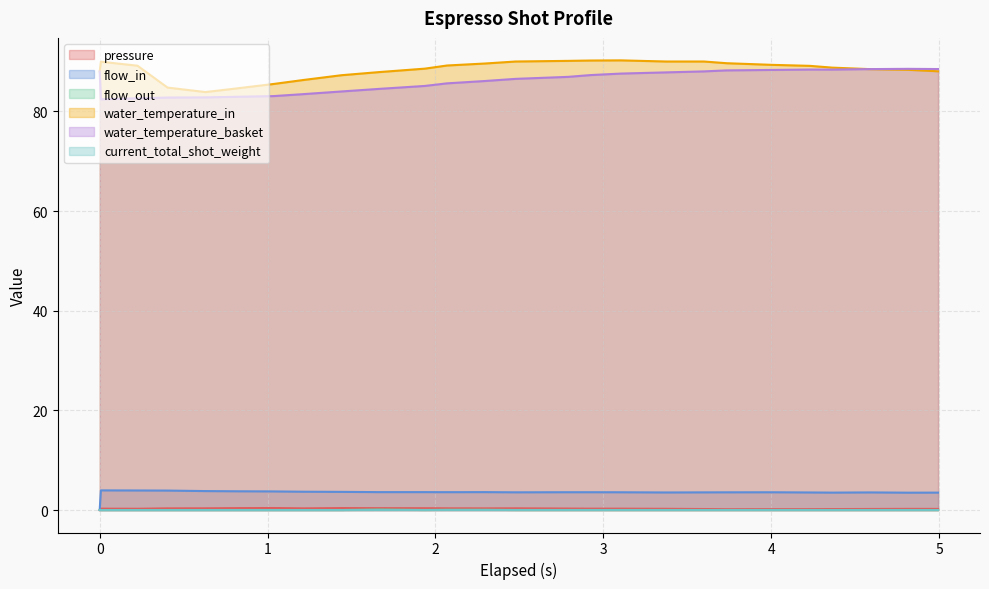

Reading right to left, list all the values displayed in this chart.

pressure: 4.994=0.2	4.815=0.2	4.59=0.2	4.365=0.2	4.23=0.2	4.005=0.2	3.734=0.2	3.6=0.2	3.375=0.2	3.105=0.3	2.924=0.3	2.79=0.3	2.477=0.3	2.295=0.3	2.069=0.3	1.937=0.4	1.665=0.4	1.44=0.4	1.215=0.3	1.035=0.4	0.811=0.4	0.63=0.3	0.404=0.3	0.225=0.2	0.007=0.3	0.0=0.0
flow_in: 4.994=3.5	4.815=3.5	4.59=3.5	4.365=3.5	4.23=3.5	4.005=3.6	3.734=3.5	3.6=3.5	3.375=3.5	3.105=3.6	2.924=3.6	2.79=3.6	2.477=3.5	2.295=3.6	2.069=3.6	1.937=3.6	1.665=3.6	1.44=3.6	1.215=3.7	1.035=3.7	0.811=3.8	0.63=3.8	0.404=3.9	0.225=3.9	0.007=3.9	0.0=0.0
flow_out: 4.994=0.0	4.815=0.0	4.59=0.0	4.365=0.0	4.23=0.0	4.005=0.0	3.734=0.0	3.6=0.0	3.375=0.0	3.105=0.0	2.924=0.0	2.79=0.0	2.477=0.0	2.295=0.1	2.069=0.1	1.937=0.0	1.665=0.1	1.44=0.0	1.215=0.0	1.035=0.0	0.811=0.0	0.63=0.0	0.404=0.0	0.225=0.0	0.007=0.0	0.0=0.0
water_temperature_in: 4.994=88.0	4.815=88.3	4.59=88.5	4.365=88.8	4.23=89.1	4.005=89.3	3.734=89.7	3.6=90.0	3.375=90.0	3.105=90.2	2.924=90.2	2.79=90.1	2.477=90.0	2.295=89.6	2.069=89.2	1.937=88.6	1.665=87.9	1.44=87.2	1.215=86.3	1.035=85.5	0.811=84.6	0.63=83.9	0.404=84.8	0.225=89.2	0.007=90.0	0.0=88.0
water_temperature_basket: 4.994=88.5	4.815=88.5	4.59=88.5	4.365=88.4	4.23=88.4	4.005=88.3	3.734=88.2	3.6=88.0	3.375=87.8	3.105=87.6	2.924=87.3	2.79=86.9	2.477=86.5	2.295=86.1	2.069=85.6	1.937=85.1	1.665=84.5	1.44=84.0	1.215=83.5	1.035=83.1	0.811=82.9	0.63=82.8	0.404=82.8	0.225=82.6	0.007=82.4	0.0=88.0
current_total_shot_weight: 4.994=0.0	4.815=0.0	4.59=0.0	4.365=0.0	4.23=0.0	4.005=0.0	3.734=0.0	3.6=0.0	3.375=0.0	3.105=0.0	2.924=0.0	2.79=0.0	2.477=0.0	2.295=0.0	2.069=0.0	1.937=0.0	1.665=0.0	1.44=0.0	1.215=0.0	1.035=0.0	0.811=0.0	0.63=0.0	0.404=0.0	0.225=0.0	0.007=0.0	0.0=0.0